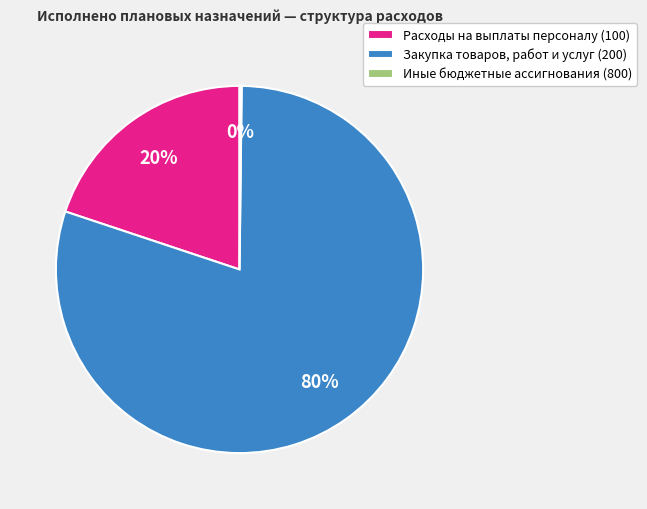

Is there a majority slice in this chart?

Yes